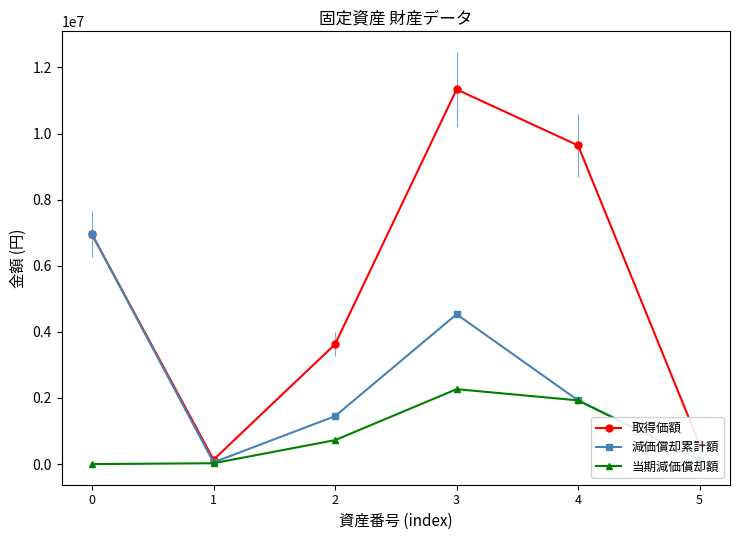

What is the difference between the maximum and minimum values in the 当期減価償却額 series?

2266747